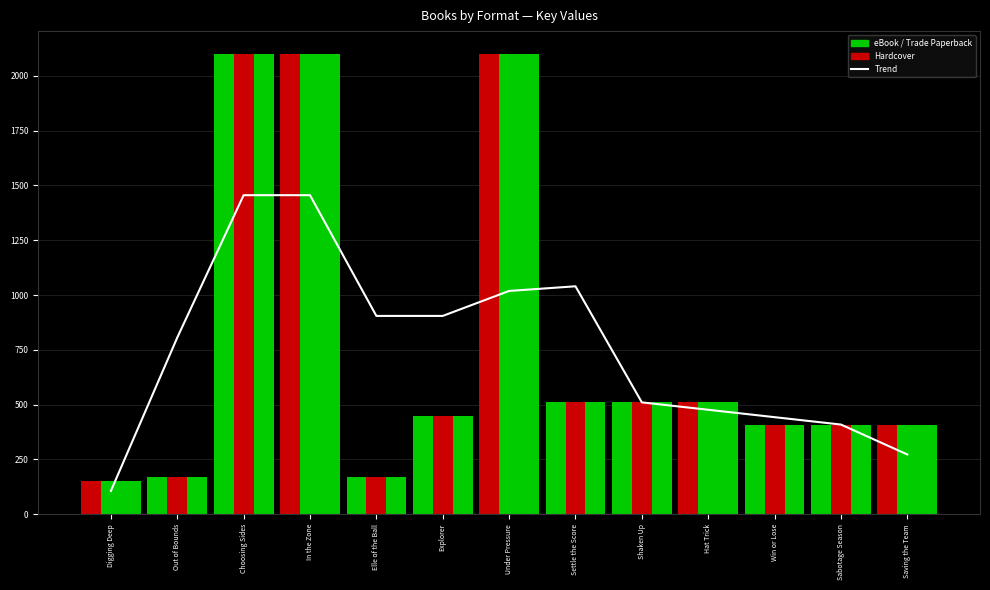

Reading left to right, transcribe all the data shown in this chart.

Trend: 106.5	806.0	1455.2	1455.2	904.6	904.6	1018.5	1039.7	510.3	476.6	442.9	409.1	272.8
eBook: 150.8	168.6	2098.5	2098.5	168.6	446.7	2098.5	510.3	510.3	510.3	409.1	409.1	409.1
Hardcover: 150.8	168.6	2098.5	2098.5	168.6	446.7	2098.5	510.3	510.3	510.3	409.1	409.1	409.1
Trade Paperback: 150.8	168.6	2098.5	2098.5	168.6	446.7	2098.5	510.3	510.3	510.3	409.1	409.1	409.1